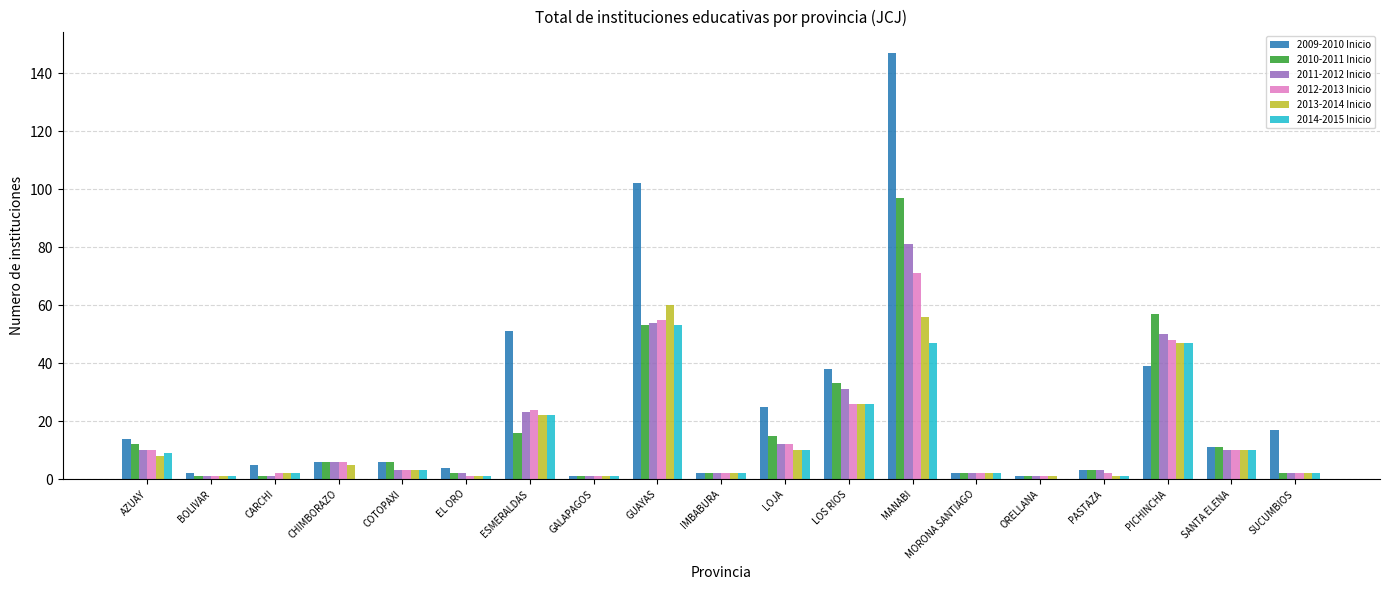

What is the maximum value shown in the chart?

147